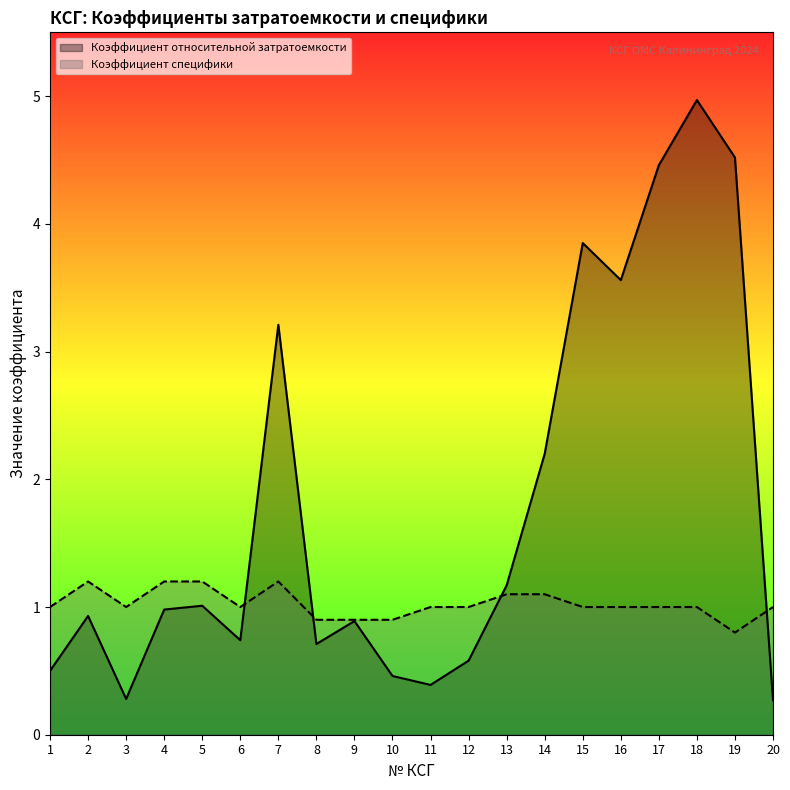

At how many categories does at least one series exceed 3?

6